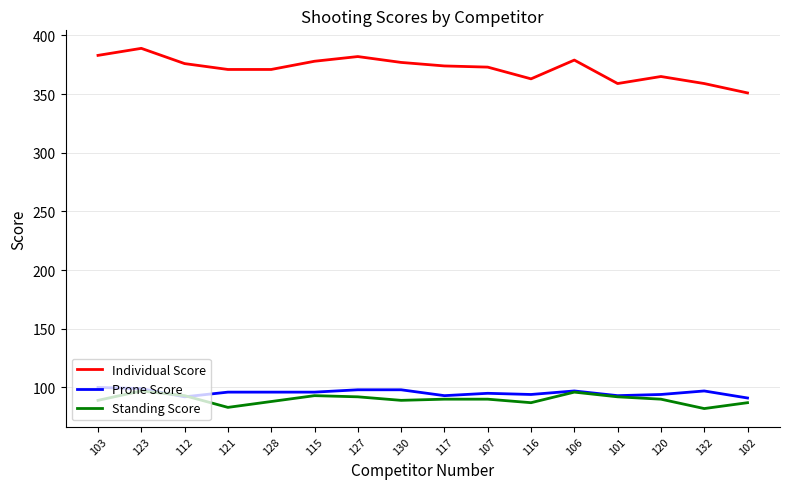

What is the sum of all Prone Score values?

1529